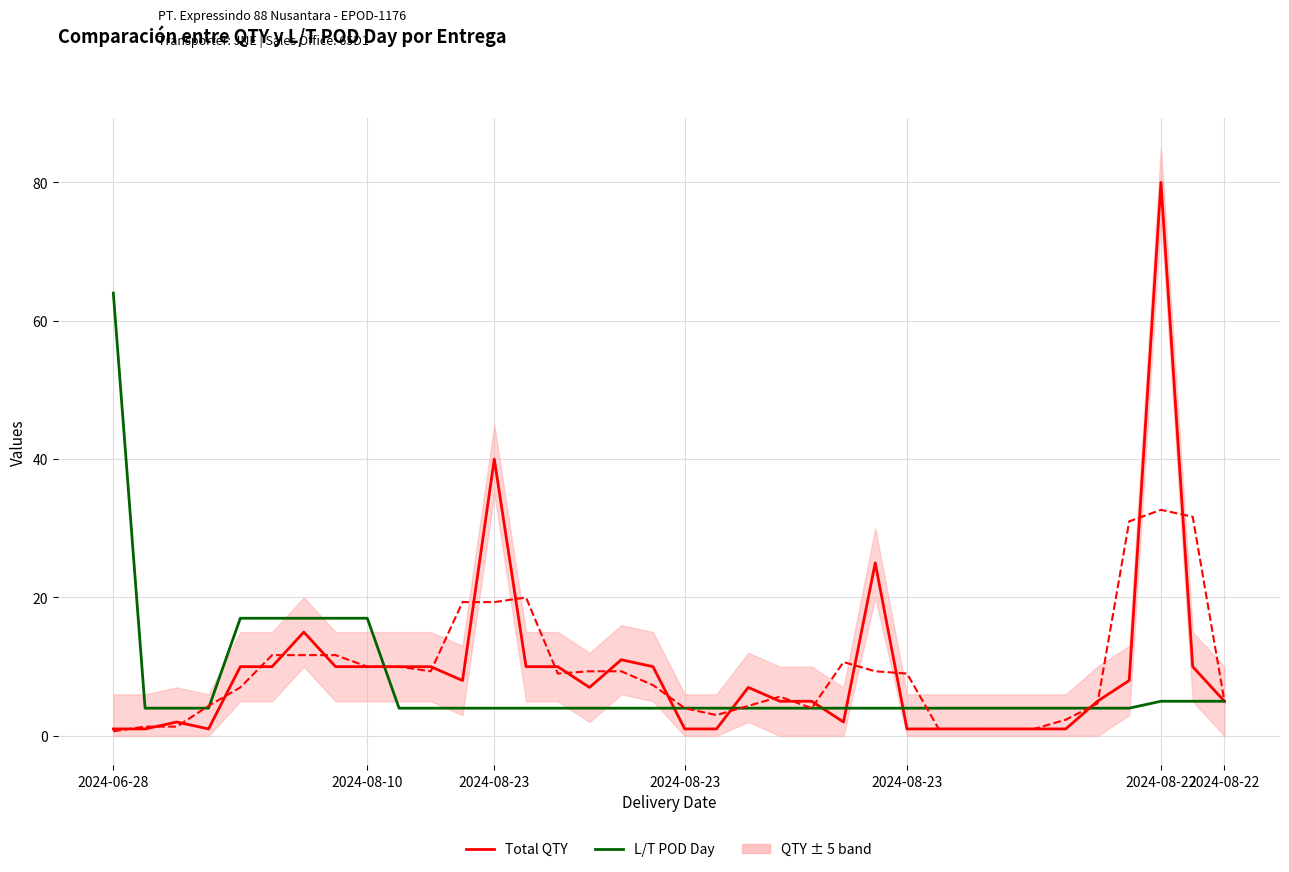

Between which two adjacent categories do L/T POD Day and Total QTY first intersect?

8 and 9